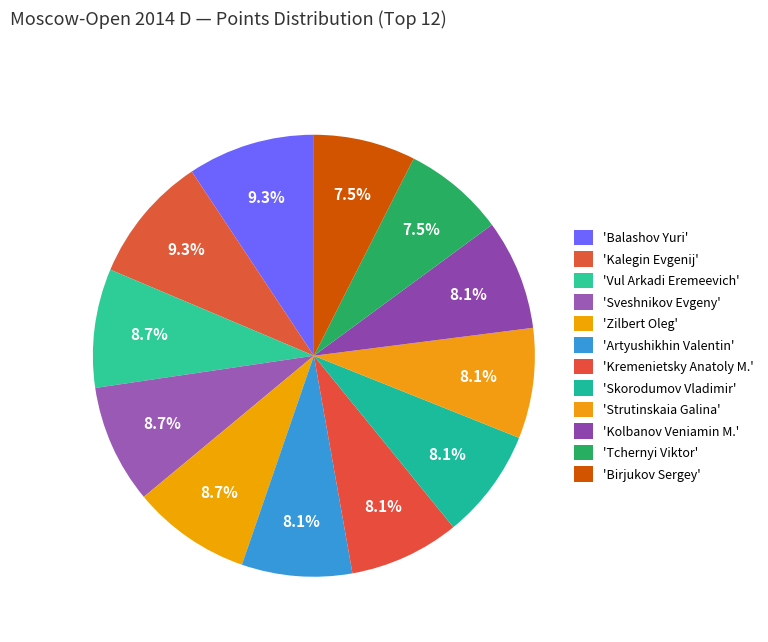

How many segments does this pie chart have?

12